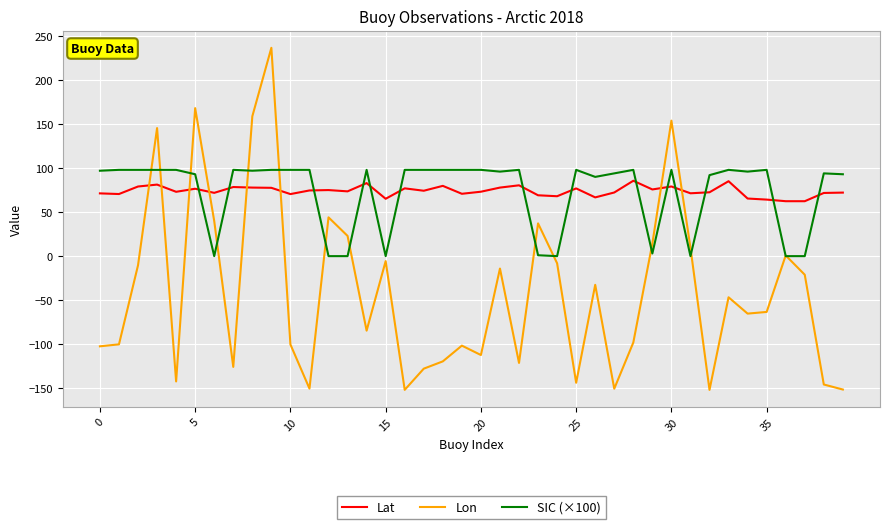

Which series ends up on top after the final intersection of SIC (×100) and Lat?

SIC (×100)